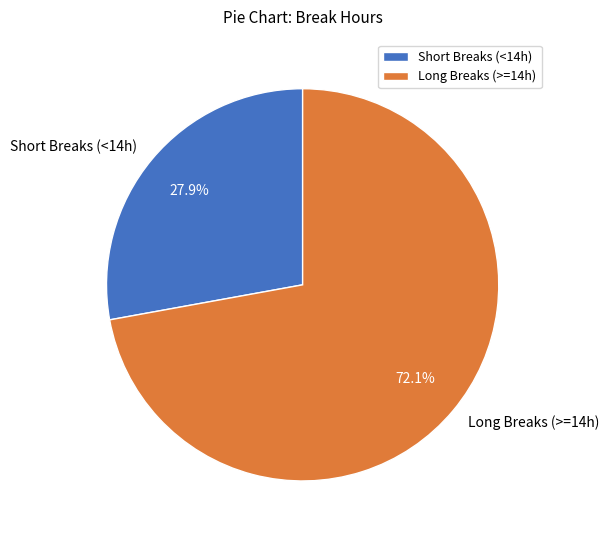

How many segments does this pie chart have?

2